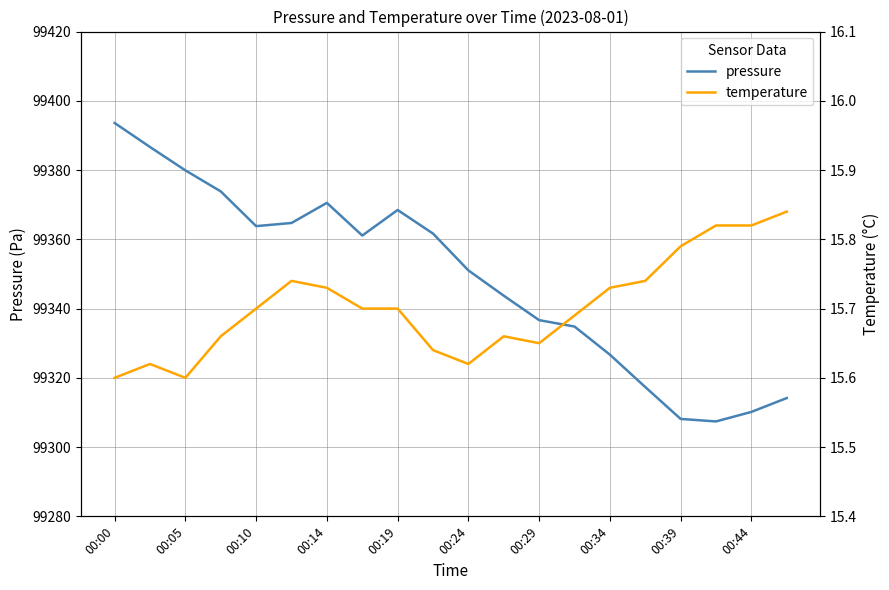

True or false: pressure has a value of 99363.8 at 00:10.

True